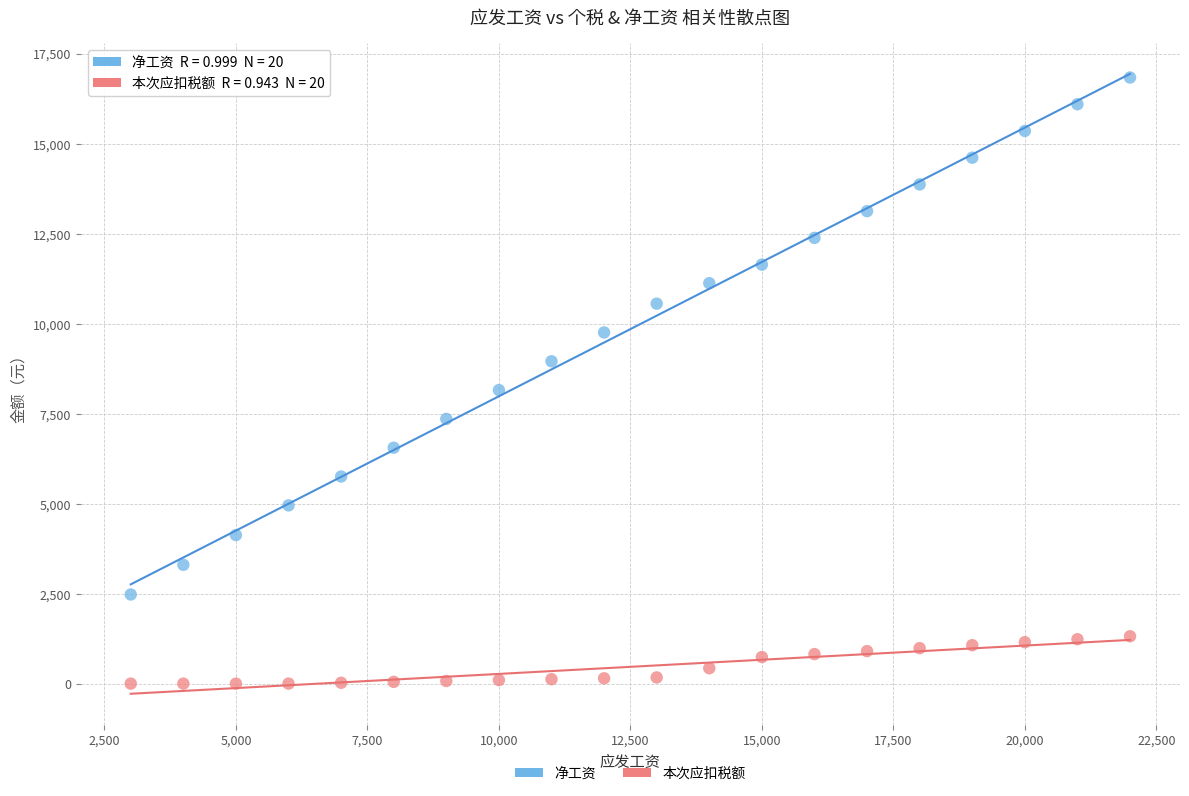

Which series contains the highest Y value?

净工资